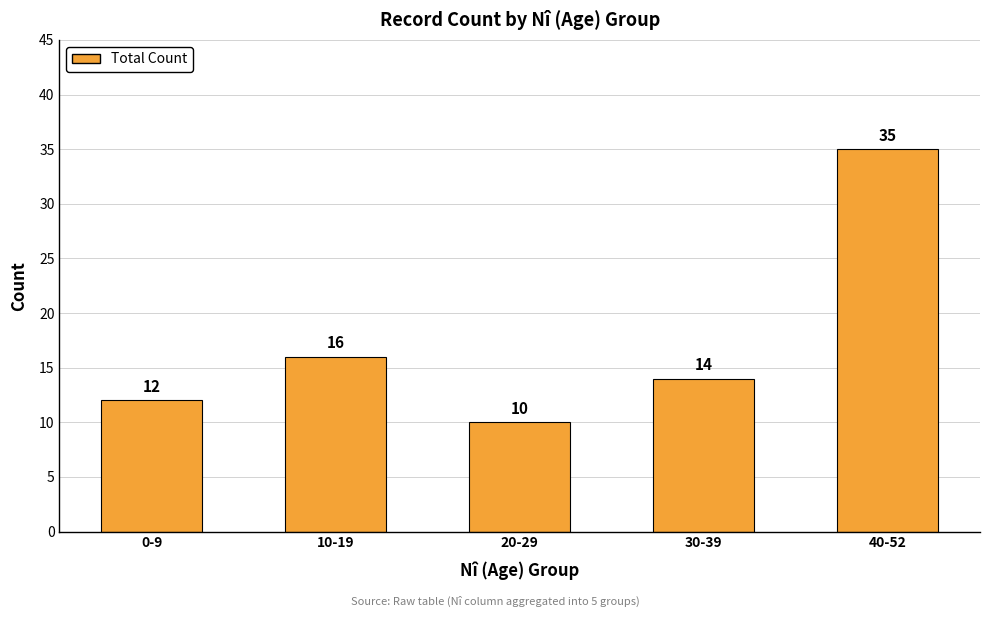

Which category has the highest value across all series?

40-52